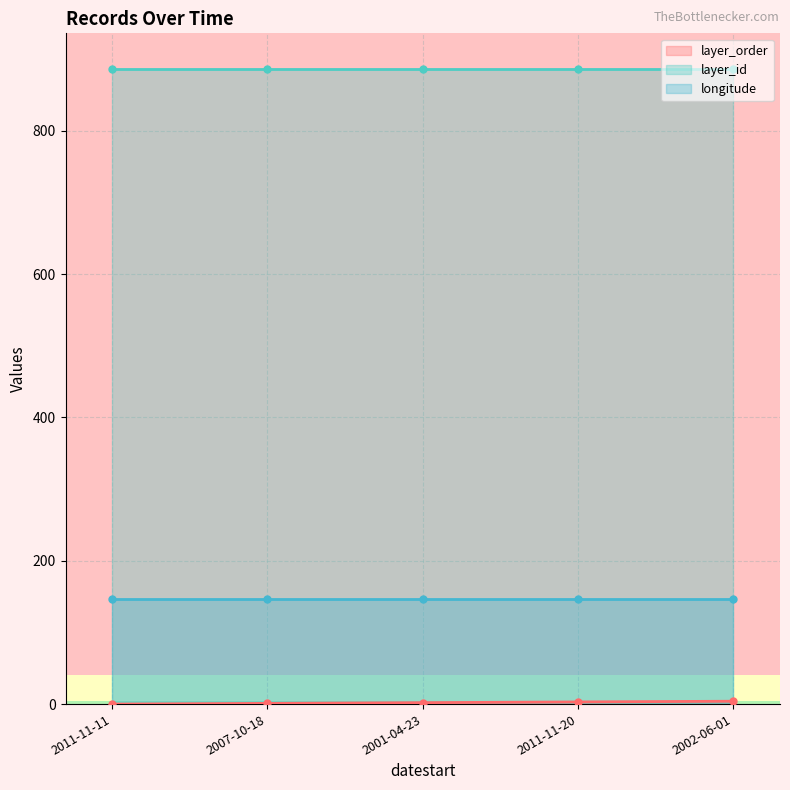

Reading left to right, what are all the values shown in this chart?

layer_order: 0.0	1.0	2.0	3.0	4.0
layer_id: 886.0	886.0	886.0	886.0	886.0
longitude: 146.9	146.9	146.9	146.9	146.9